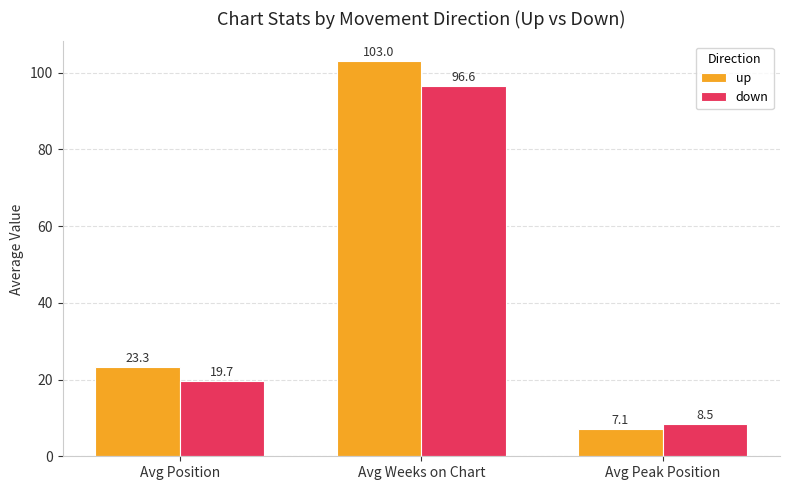

Count the number of categories in the chart.

3